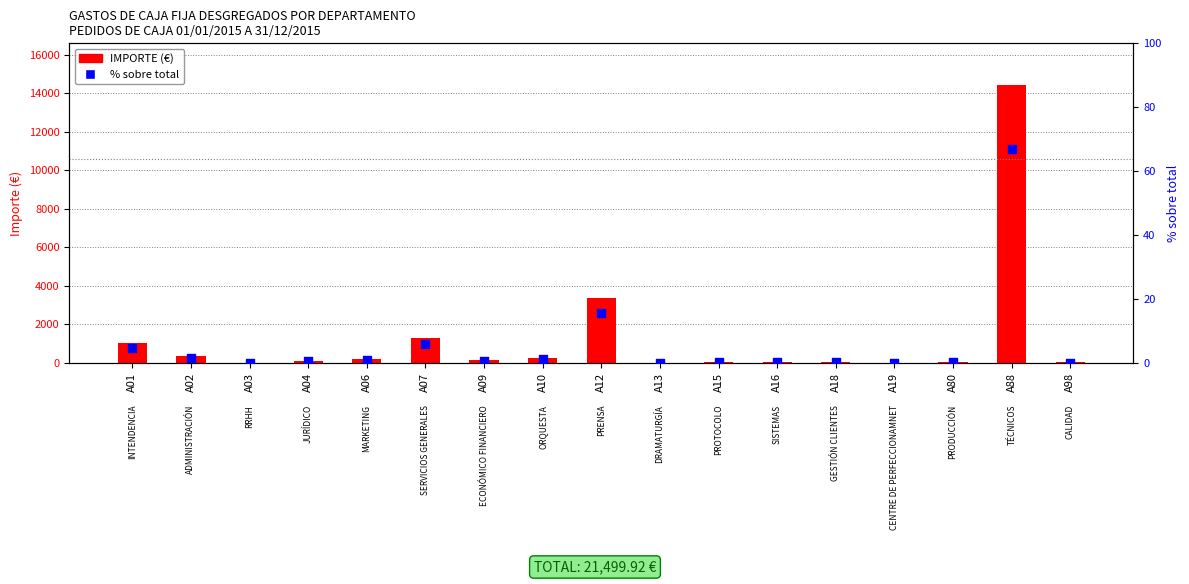

Is the value of % sobre total at A06 greater than the value of IMPORTE (€) at A16?

No